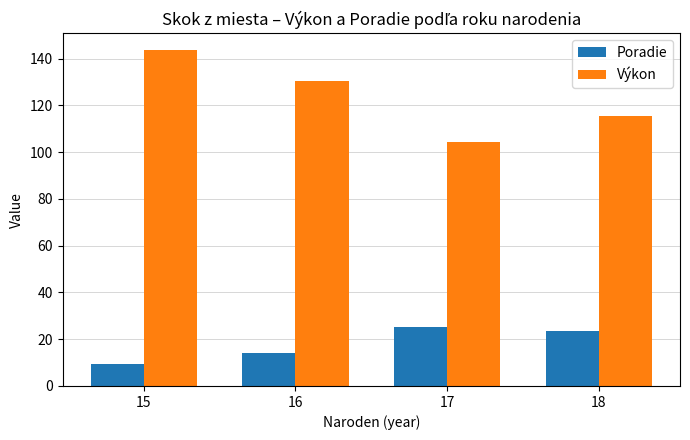

At how many categories does at least one series exceed 105?

3